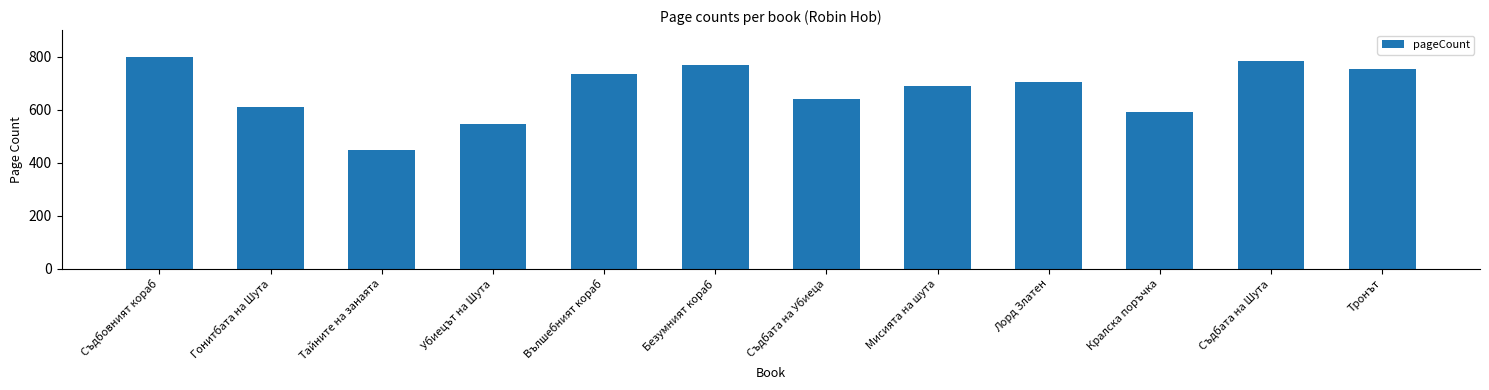

True or false: the data shows 640 at Съдбата на Убиеца.

True